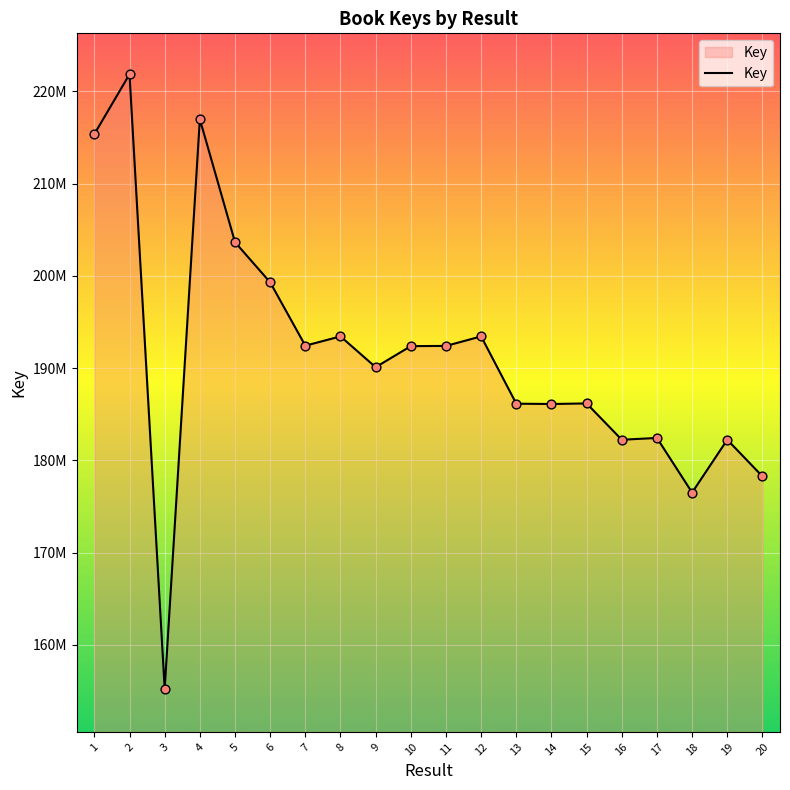

What is the change in value from 9 to 14?

-3990849